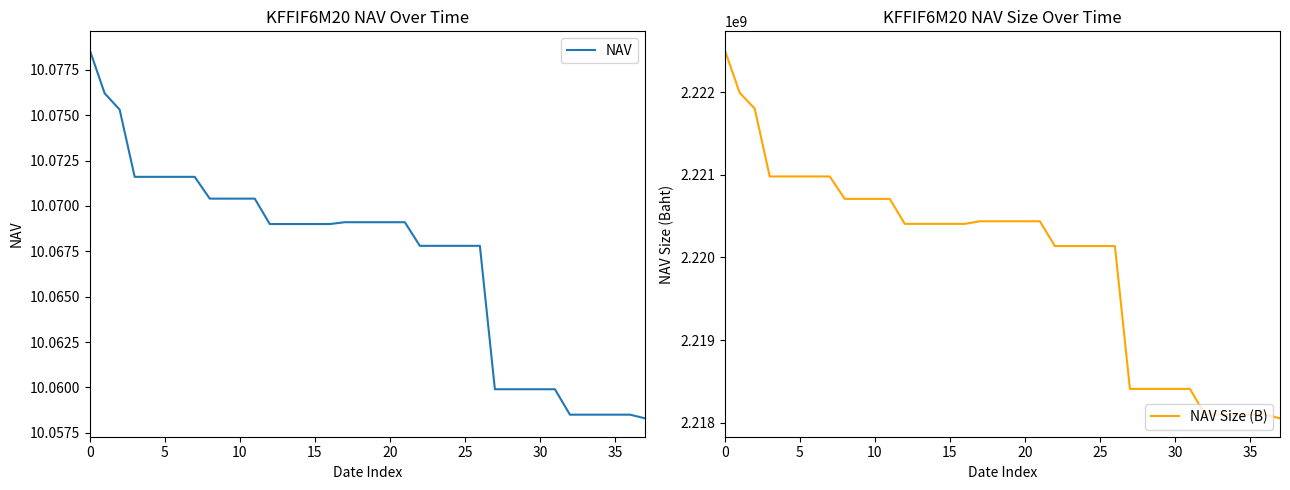

Does the chart have visible grid lines?

No